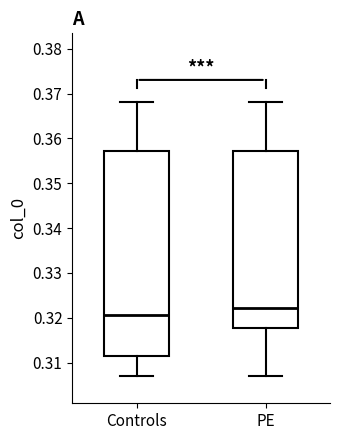

Where does the upper whisker of the box for Controls end on the y-axis? The values are not printed on the chart, so give them approximately, as read against the axis.

0.368